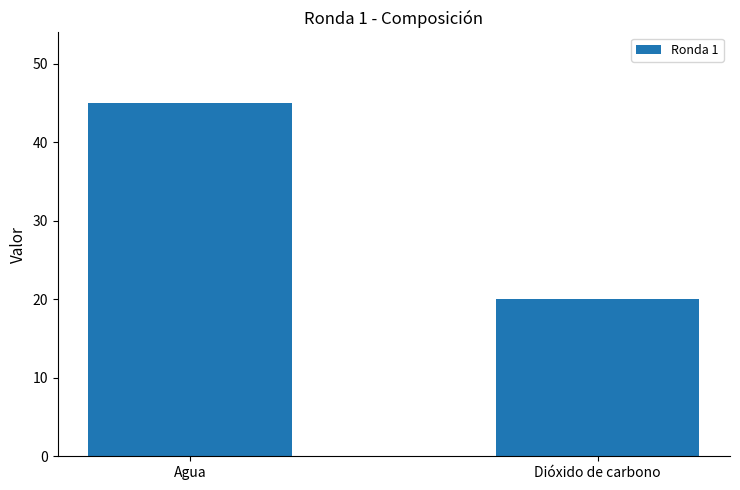

What is the change in value from Agua to Dióxido de carbono?

-25